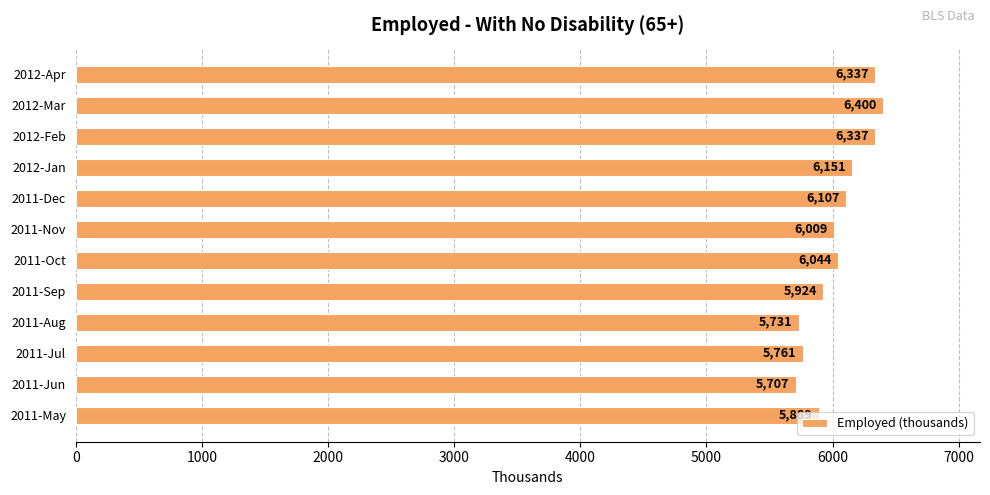

What is the average value?

6033